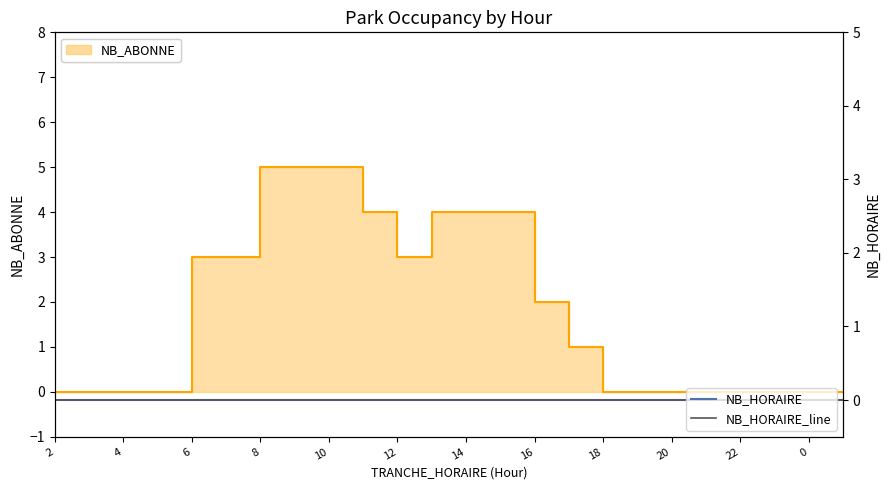

What is the difference between the second highest and minimum values?

5